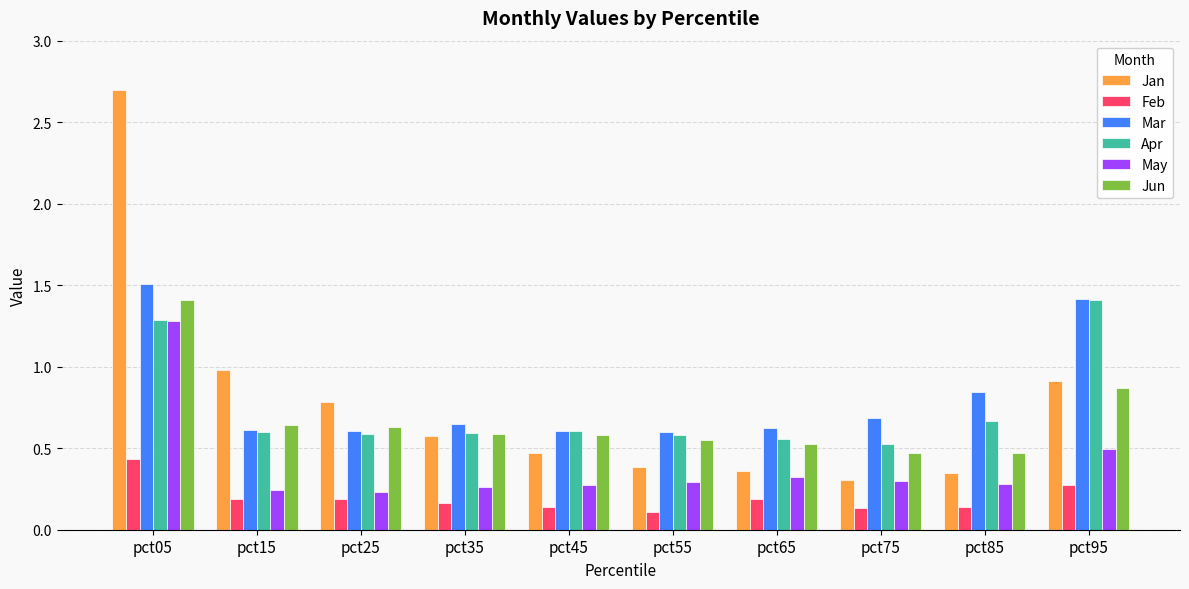

The Jan series shows 0.8 at pct25. True or false?

True